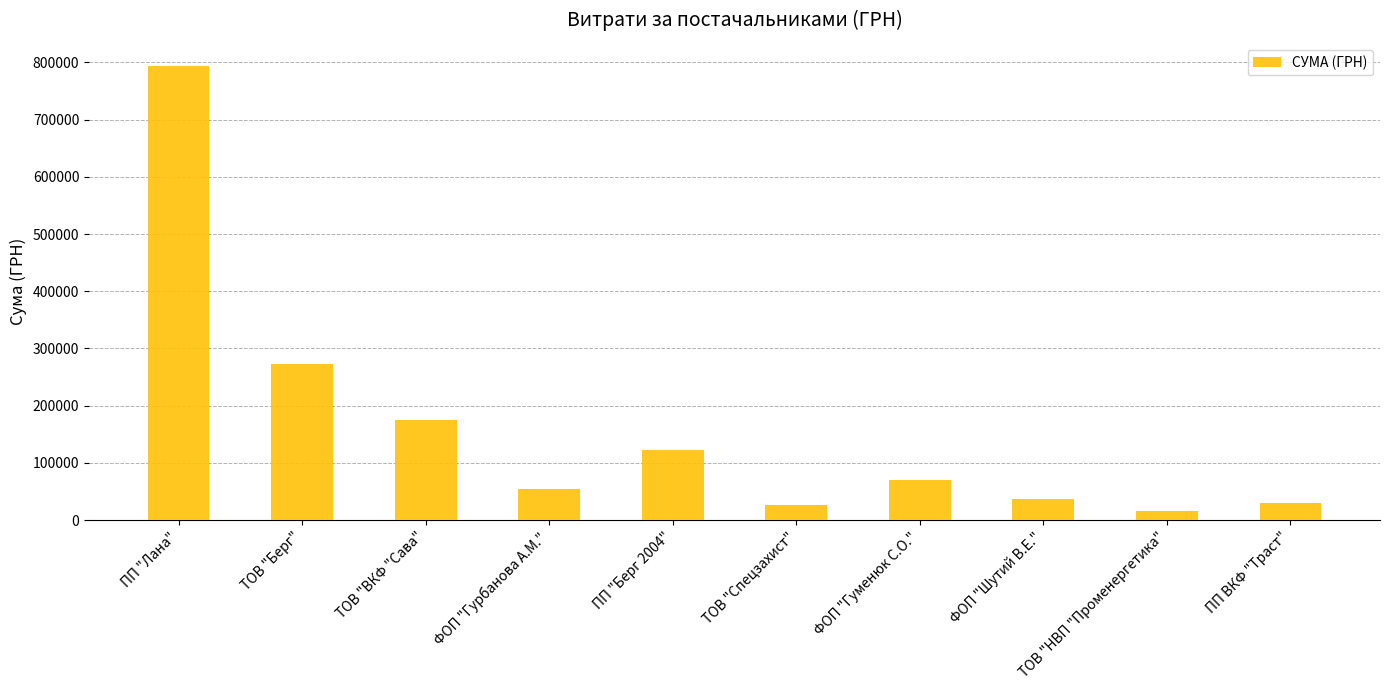

Does the chart contain any negative values?

No